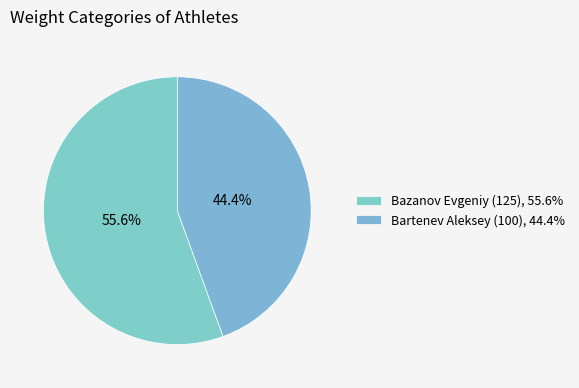

Does Bartenev Aleksey (100) account for over 50% of the chart?

No